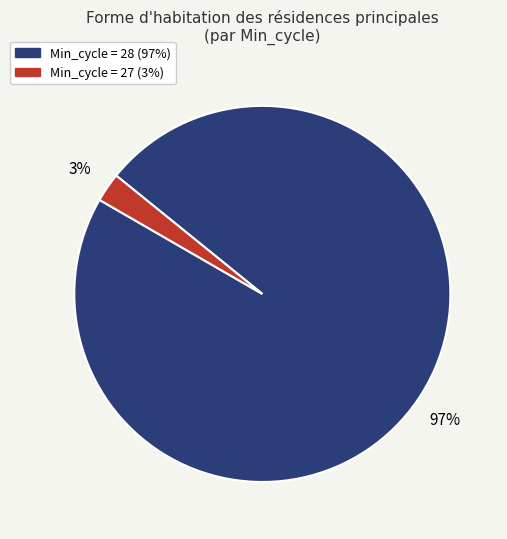

To the nearest percent, what is the average slice percentage?

50%